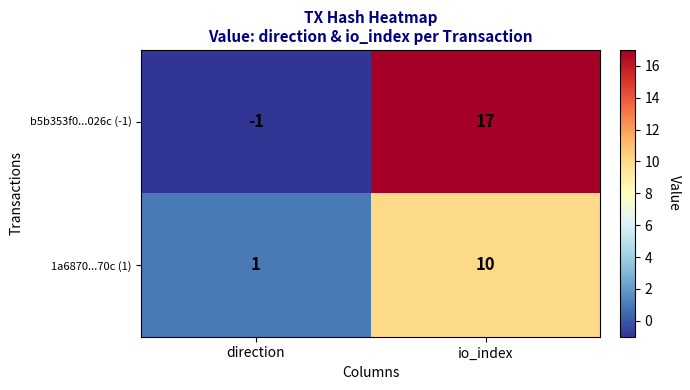

The 1a6870...70c (1) series shows 1 at direction. True or false?

True